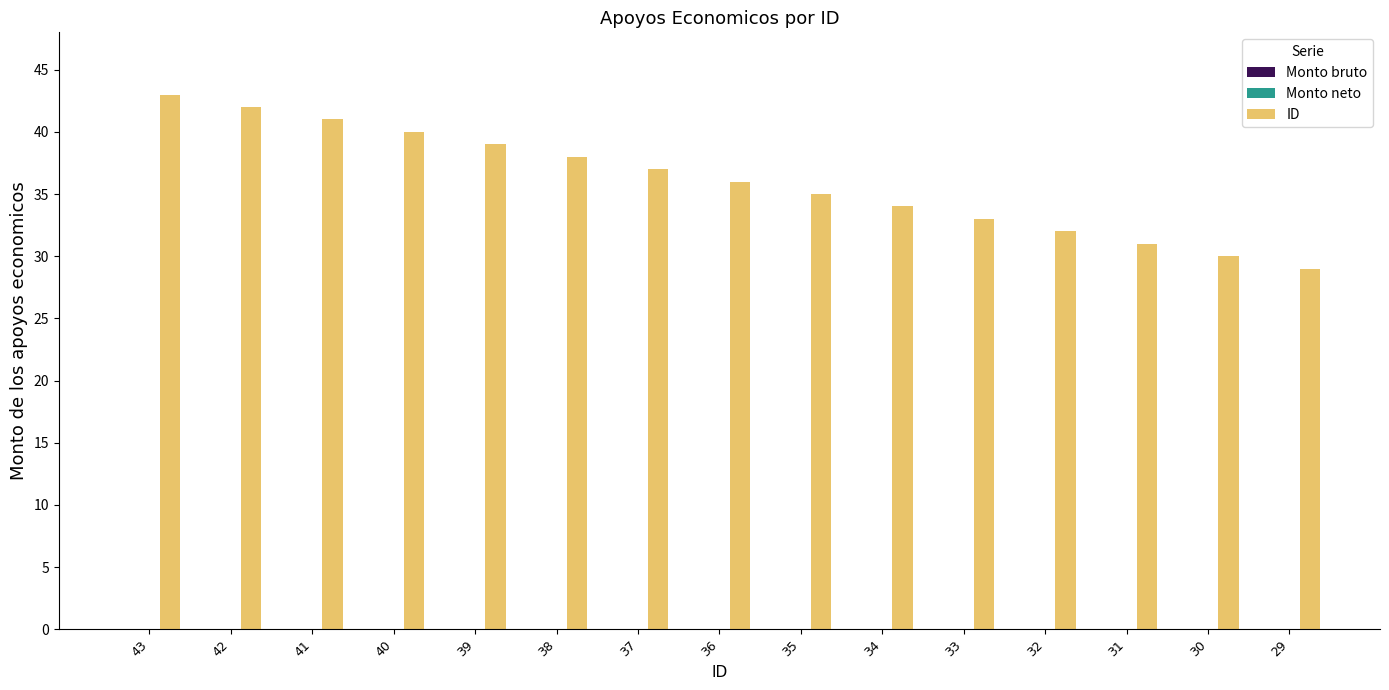

What is the value of the 15th bar from the left?

29